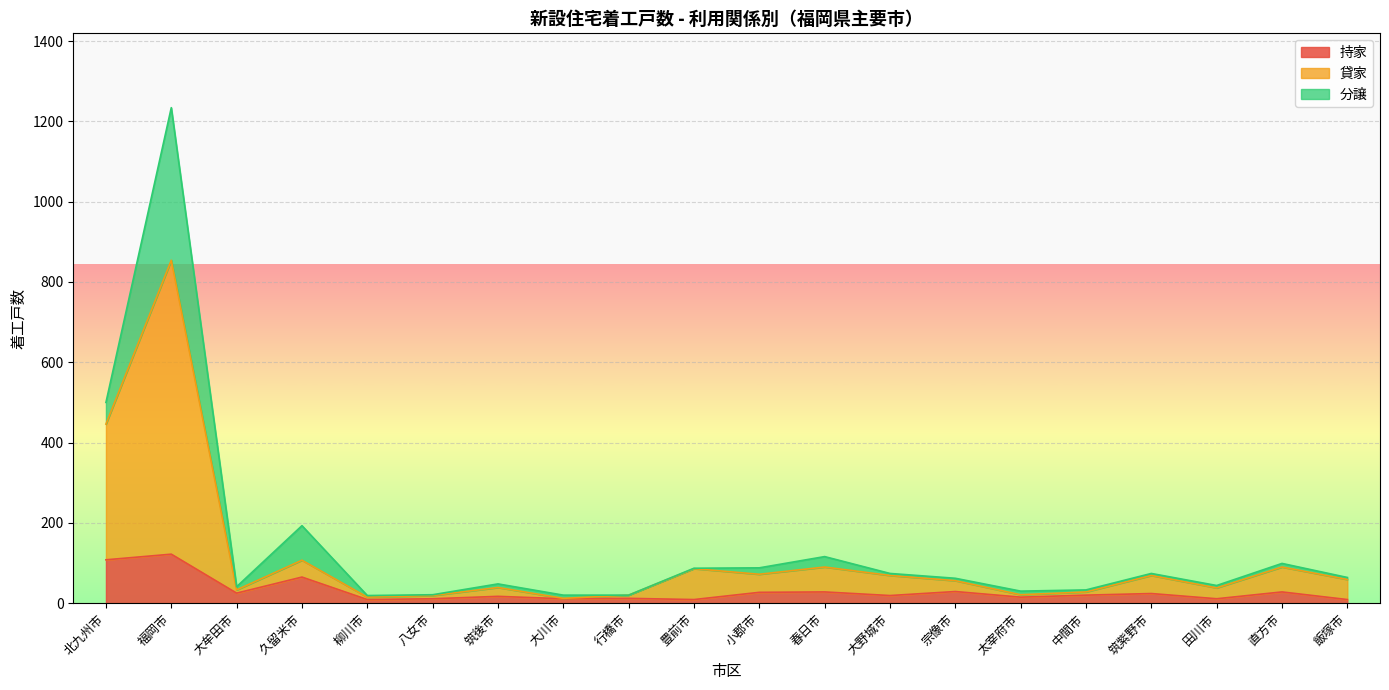

At which label does 貸家 reach its minimum?

大川市